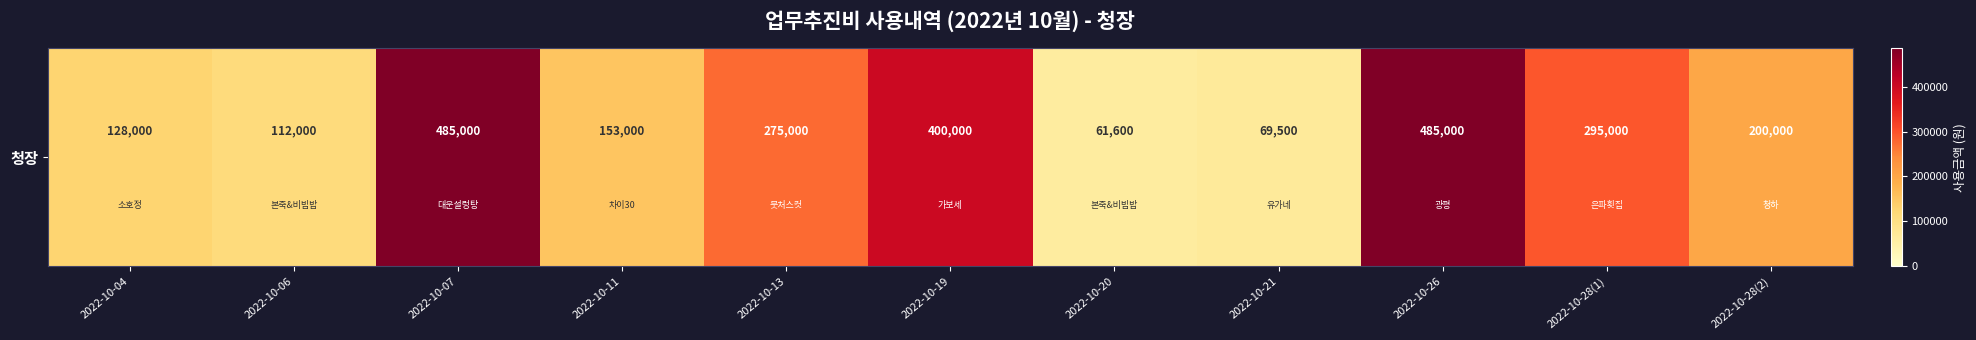

Reading left to right, extract all data points from this chart.

128000	112000	485000	153000	275000	400000	61600	69500	485000	295000	200000